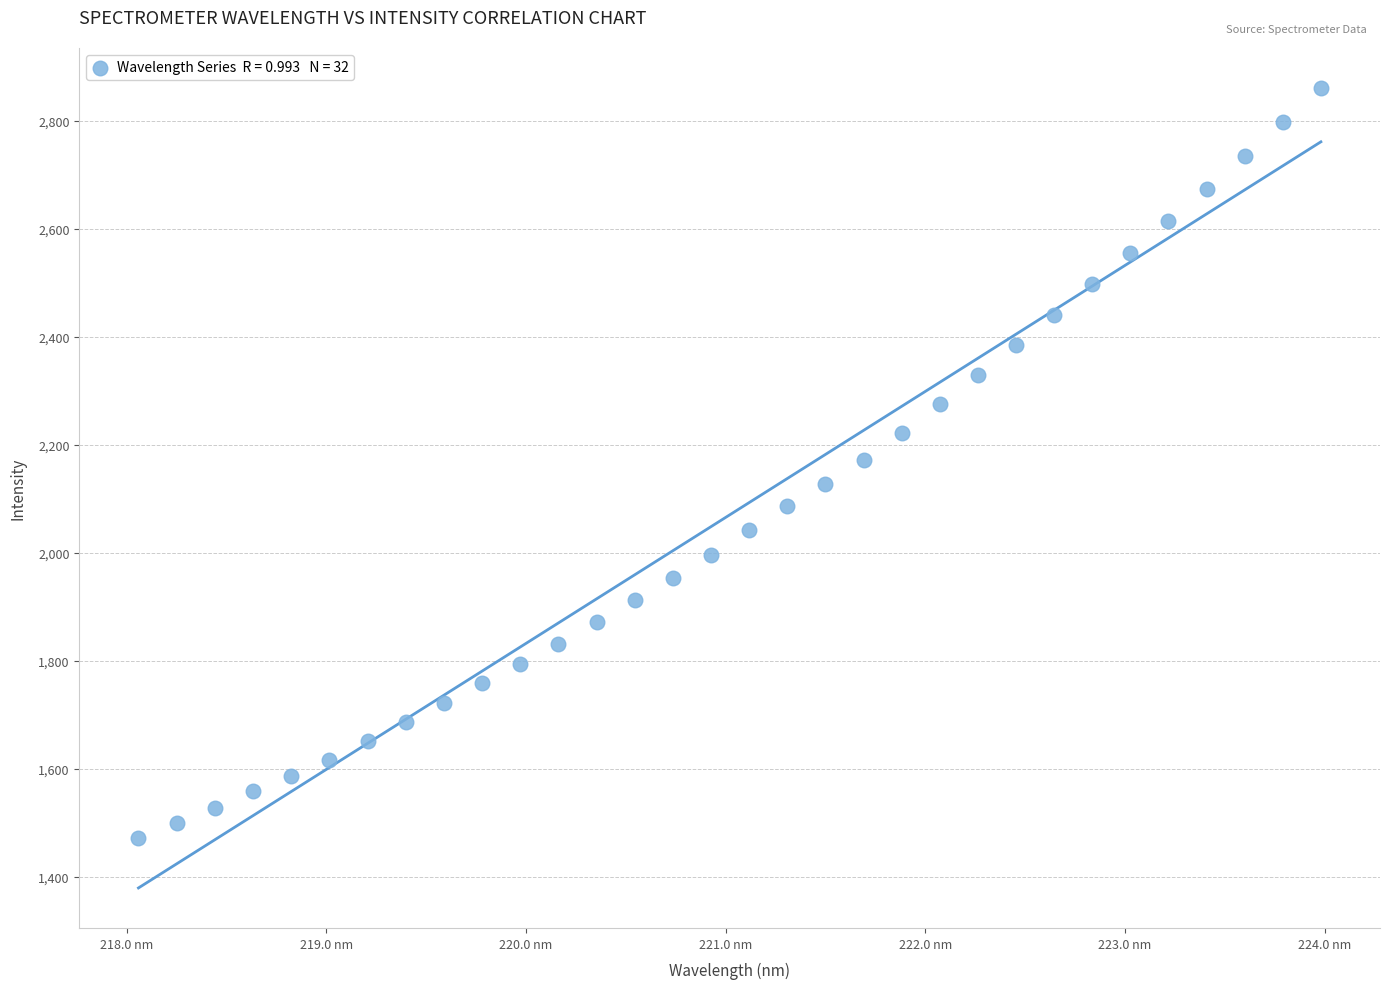

What is the range of Y values (max minus min)?

1389.8